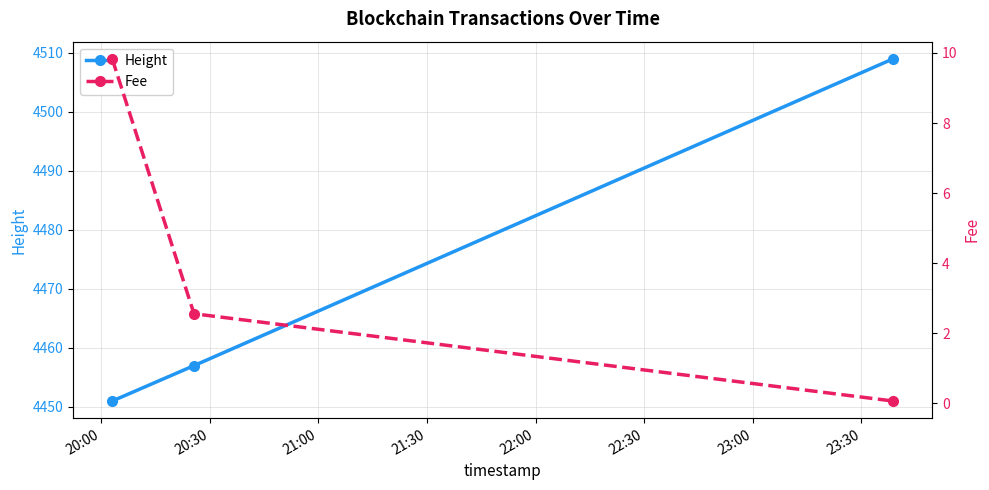

What is the value of the Height point at the 1st from the left?

4451